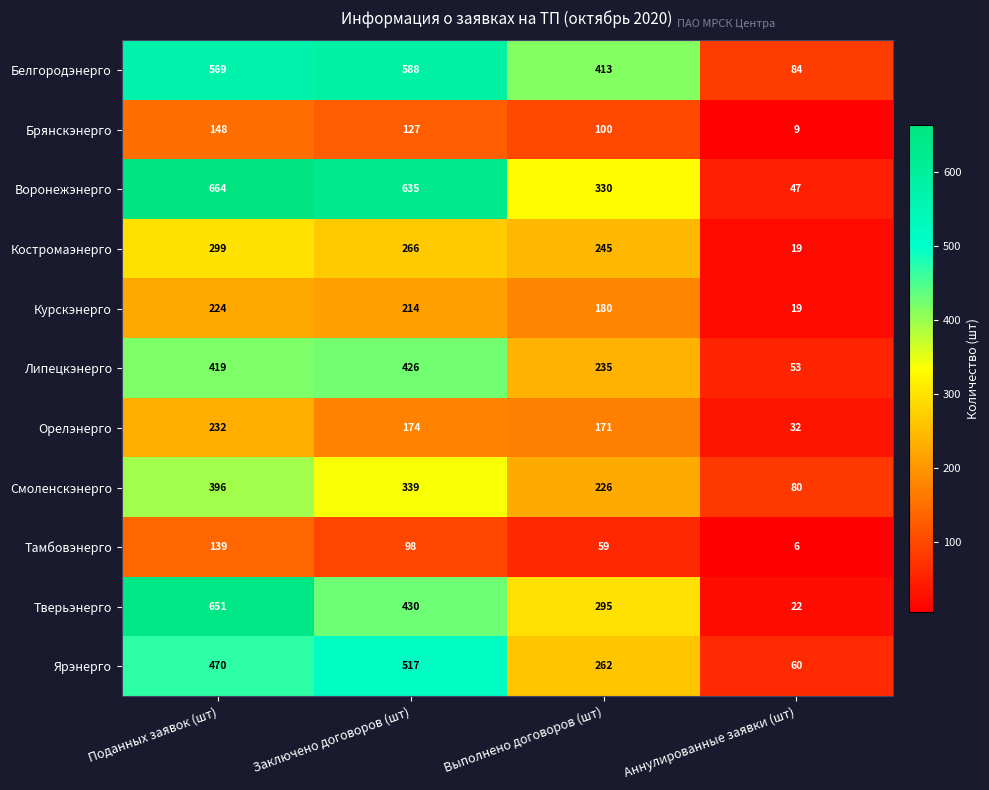

What is the approximate value of Белгородэнерго at Аннулированные заявки (шт), to the nearest 10?

80